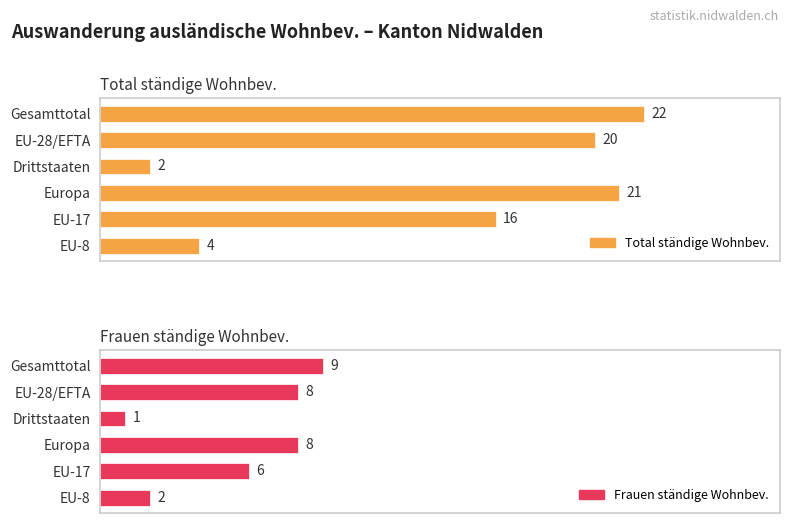

Rank the categories by Frauen ständige Wohnbev. value from highest to lowest.

Gesamttotal, EU-28/EFTA, Europa, EU-17, EU-8, Drittstaaten